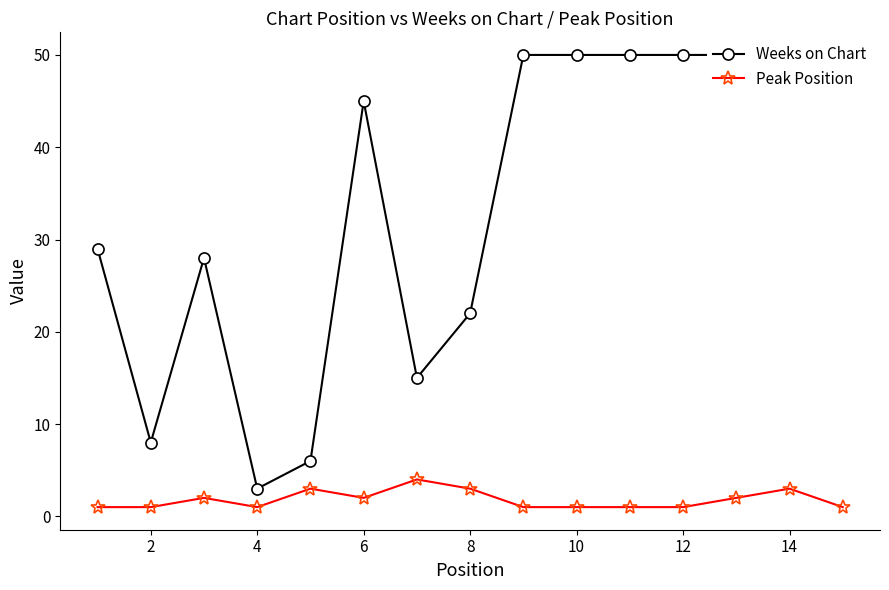

The Weeks on Chart series shows 21 at 10. True or false?

False